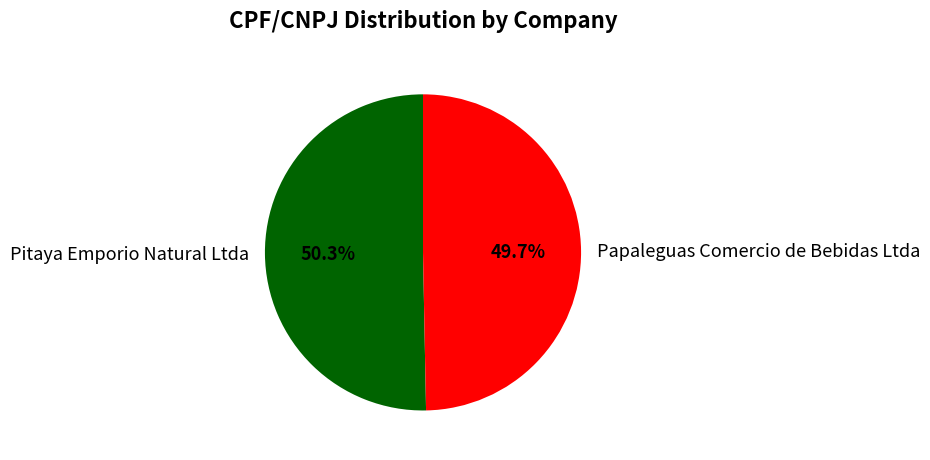

Does Papaleguas Comercio de Bebidas Ltda account for over 50% of the chart?

No